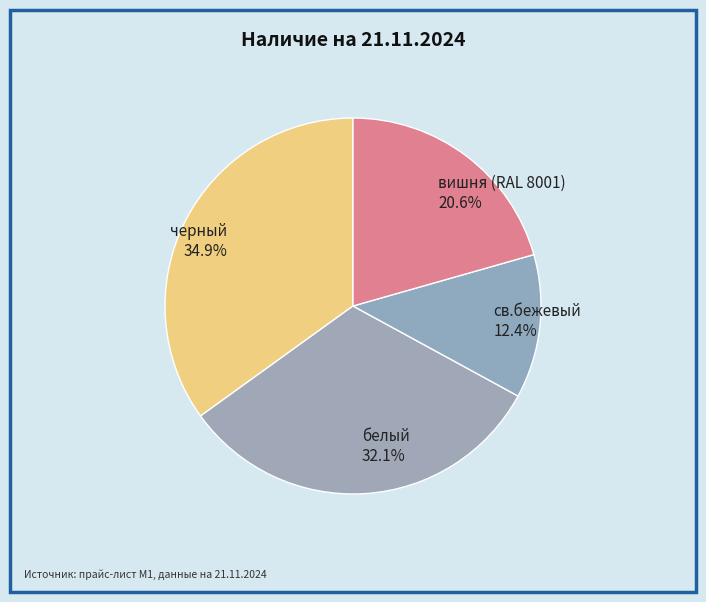

To the nearest percent, what portion does св.бежевый represent?

12%